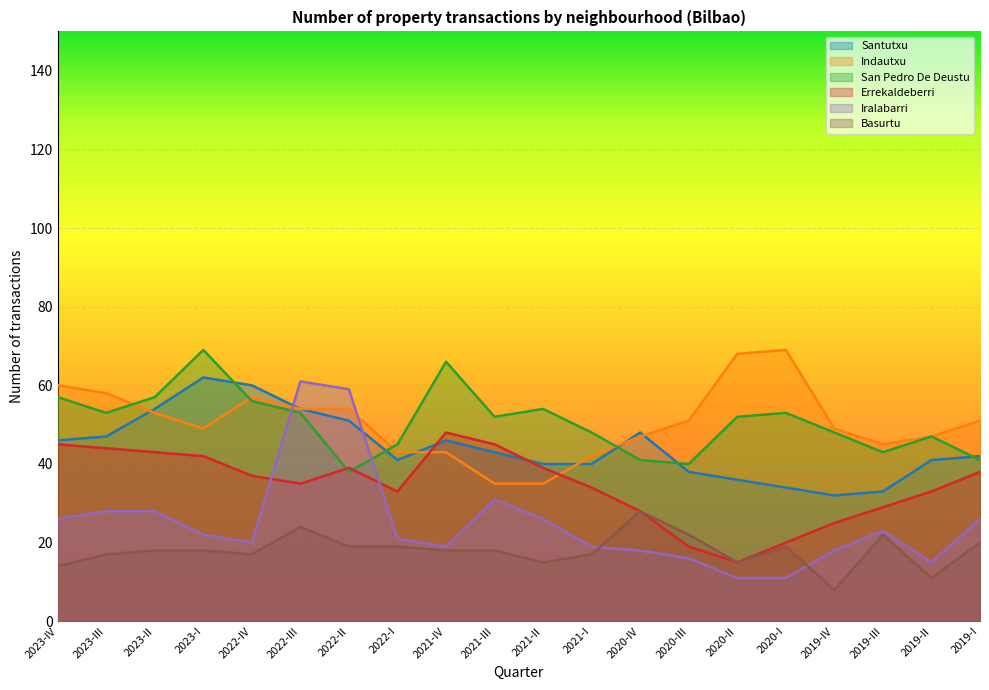

At which category is the sum across all series the highest?

2022-III